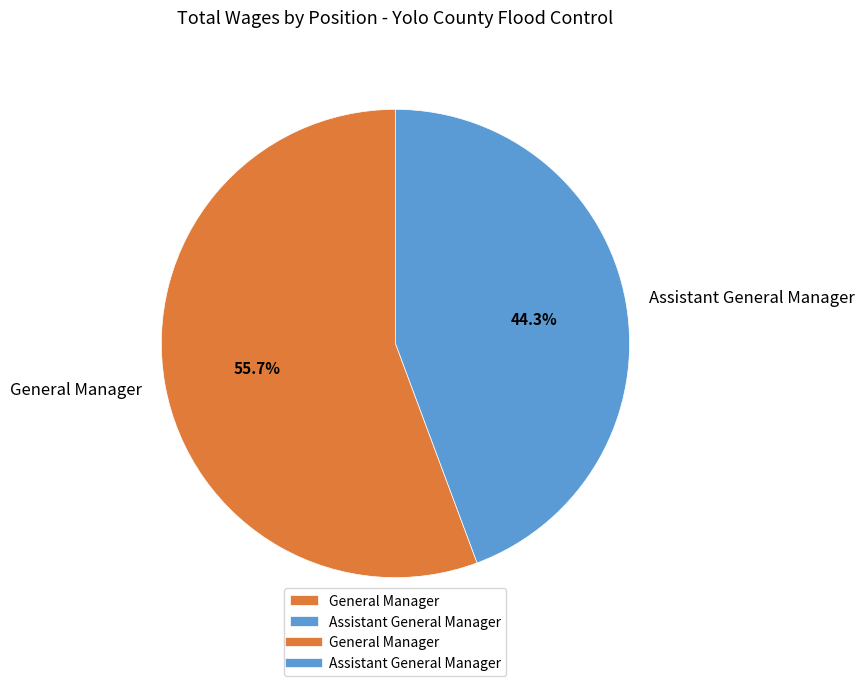

To the nearest percent, what is the combined percentage of General Manager and Assistant General Manager?

100%